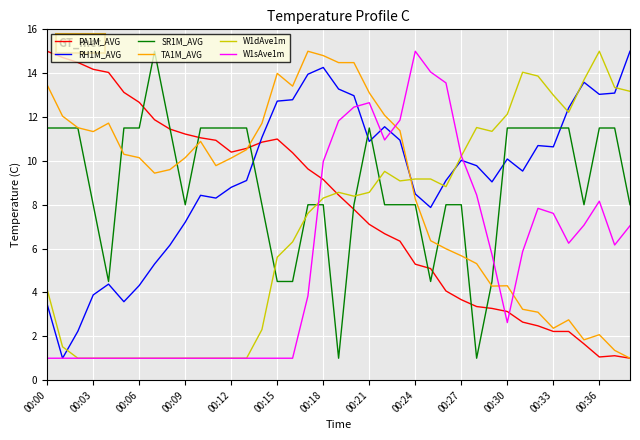

What is the smallest value displayed?

1.0